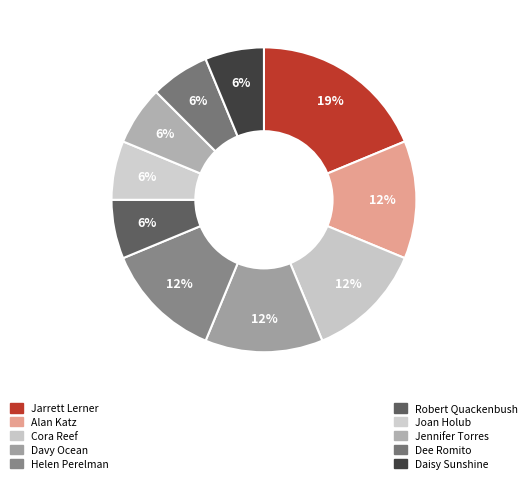

Count the number of slices in the pie.

10